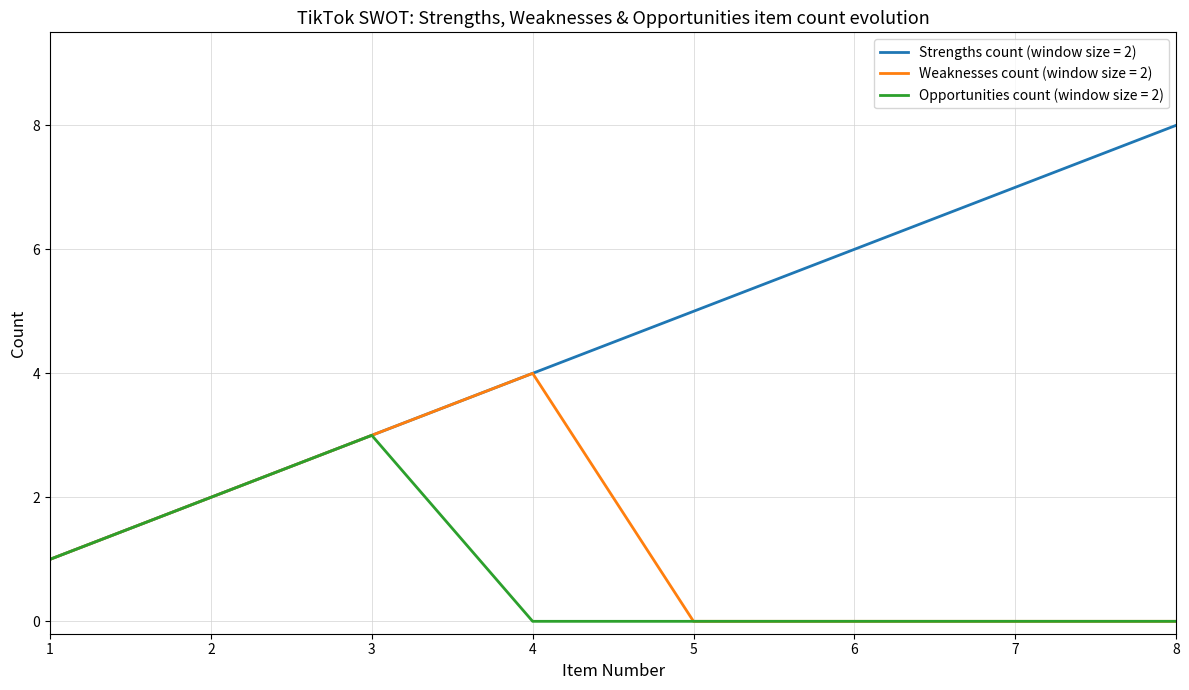

The Opportunities count (window size = 2) series shows -2 at 7. True or false?

False